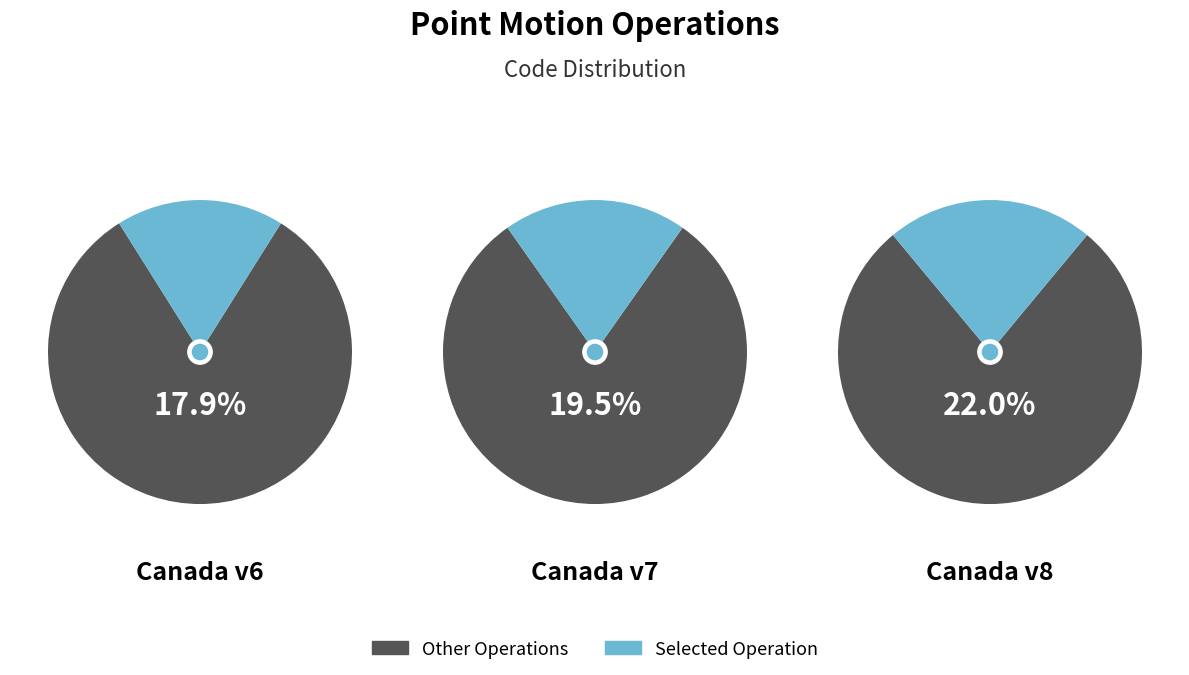

What percentage is NOT represented by Canada velocity grid v7?

80.5%